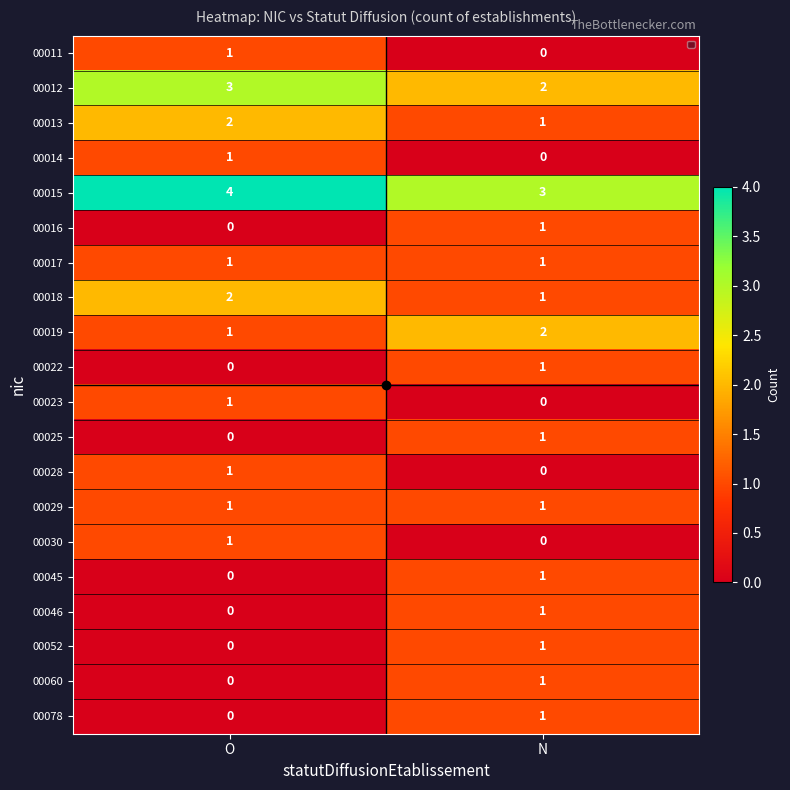

How many values in the 00014 series are below 1?

1